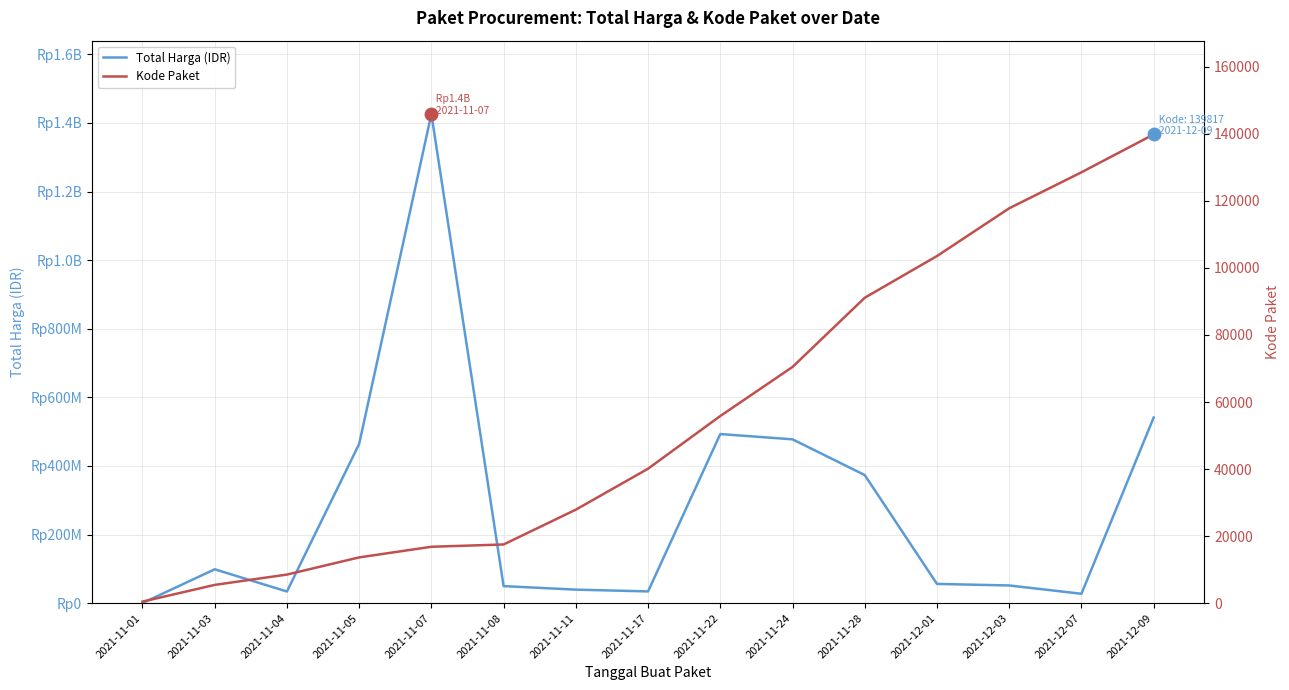

Which has a higher value, 2021-11-11 or 2021-11-17?

2021-11-11